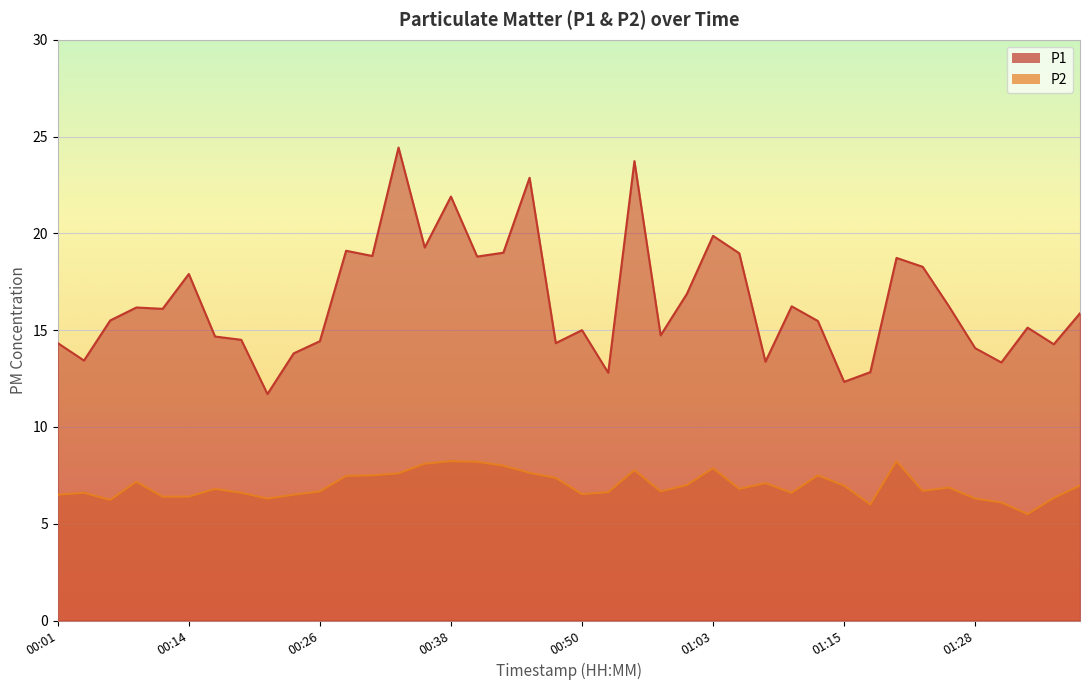

The value of P1 at 01:18 is 5.3. True or false?

False